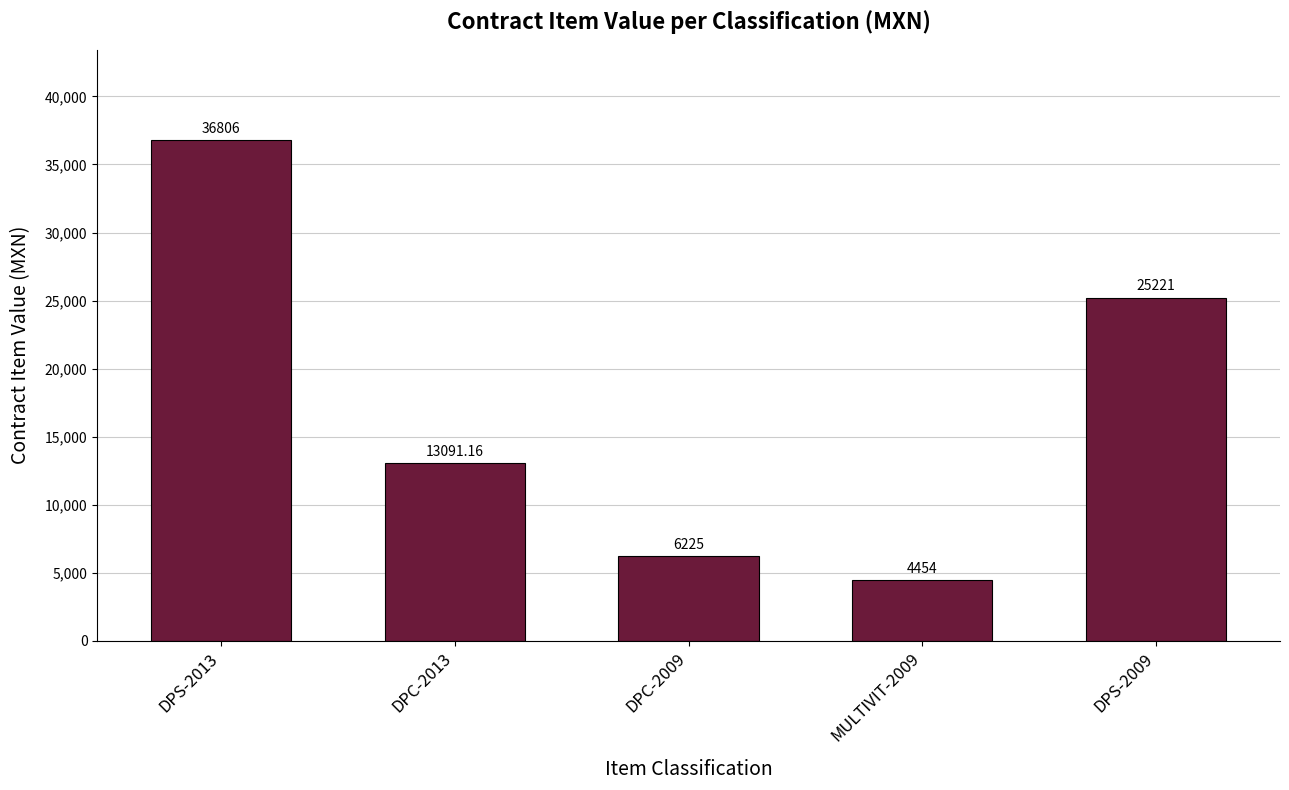

What is the difference between the values at DPS-2013 and DPC-2013?

23714.8